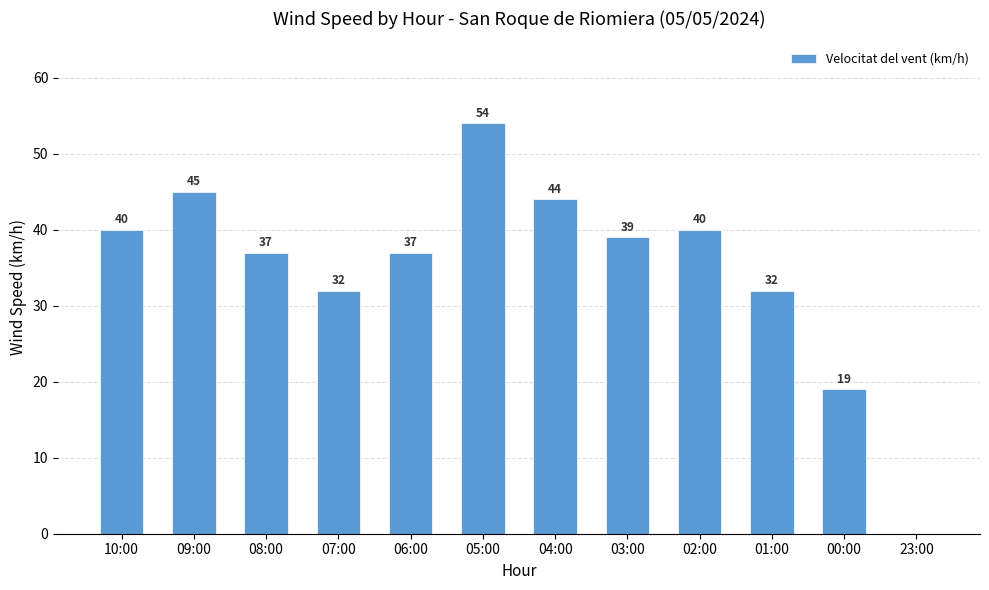

Which label corresponds to the largest value in the chart?

05:00